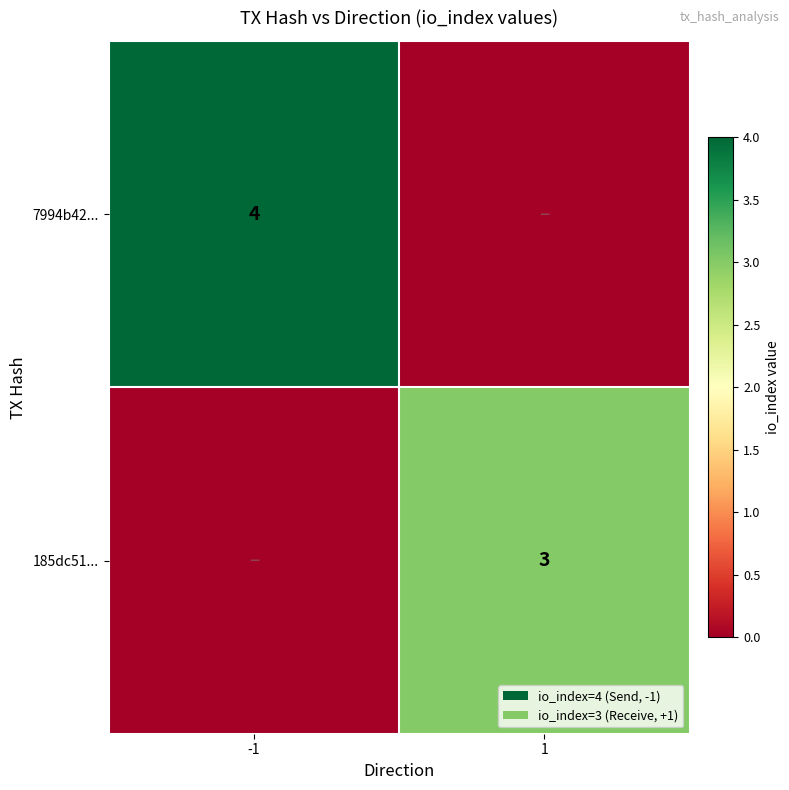

What is the total value across all series at 1?

3